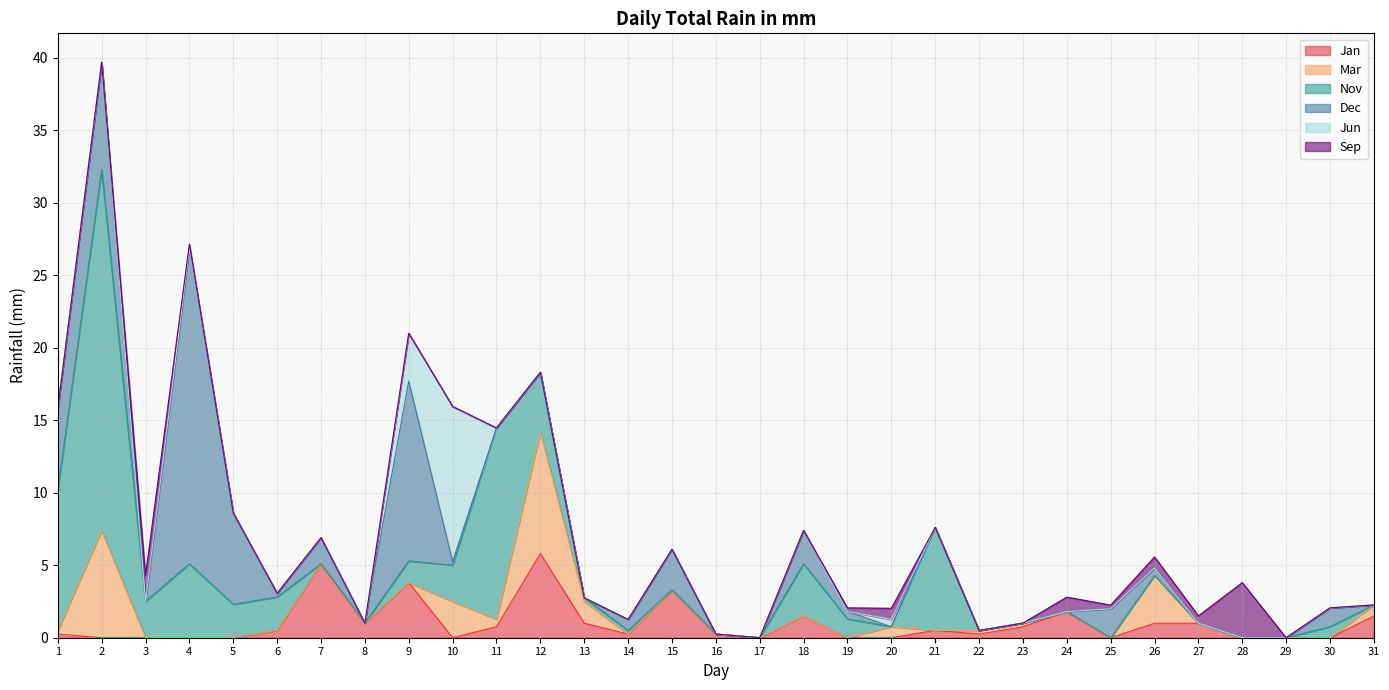

What is the value of the Dec point at the 19th from the left?

0.5